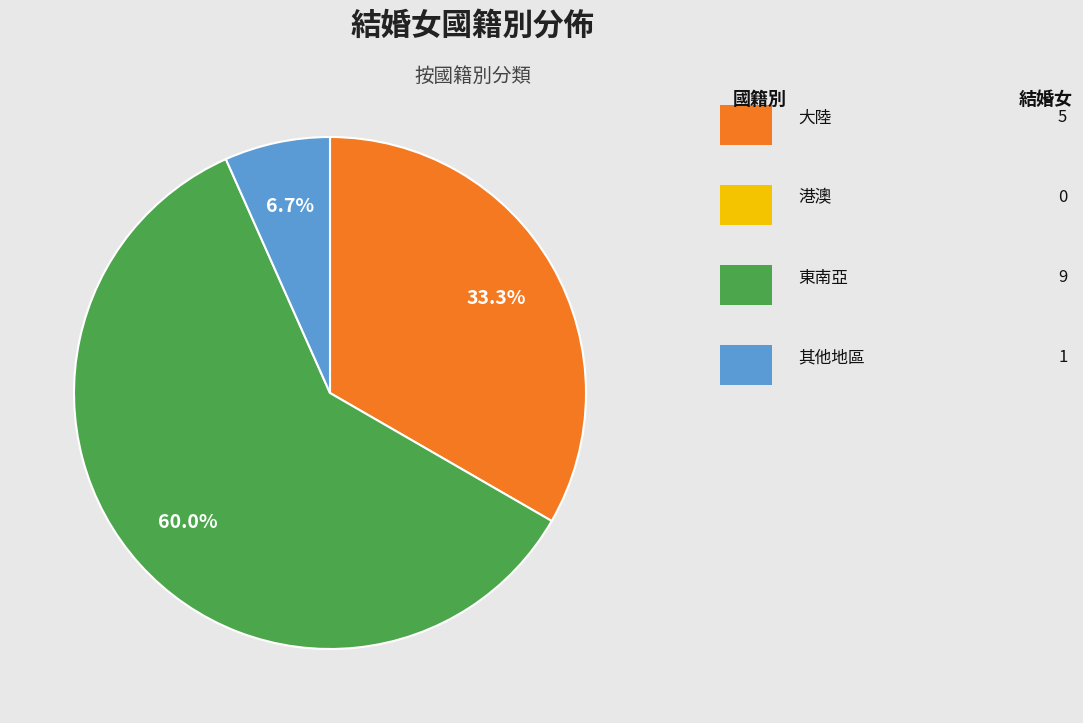

To the nearest percent, what is the difference between the largest and smallest slice percentages?

53%